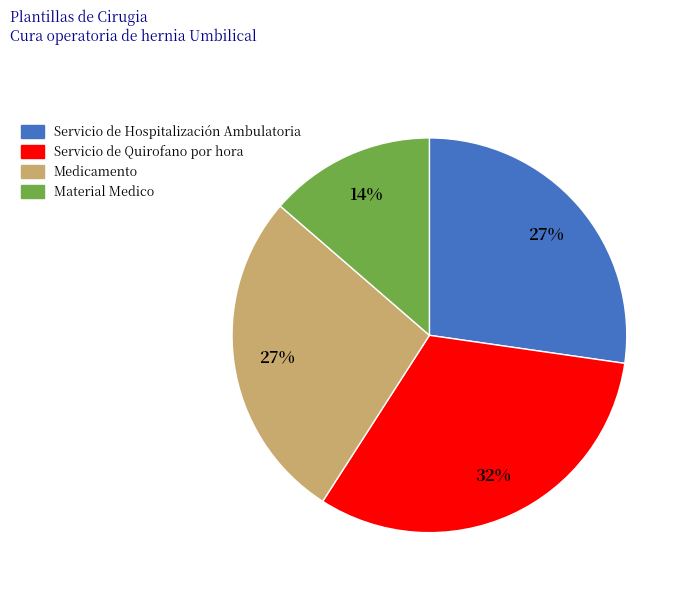

To the nearest percent, what is the difference between the largest and smallest slice percentages?

18%